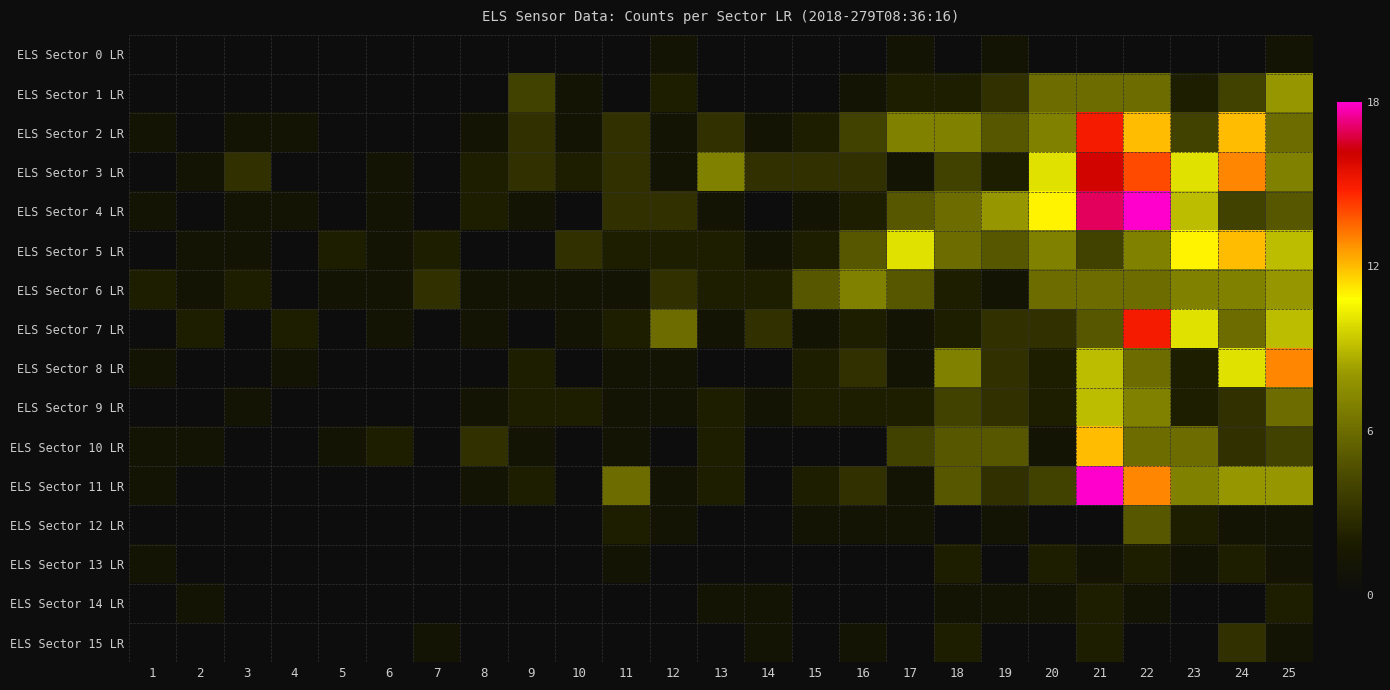

What is the difference between the highest and lowest values at 3?

3